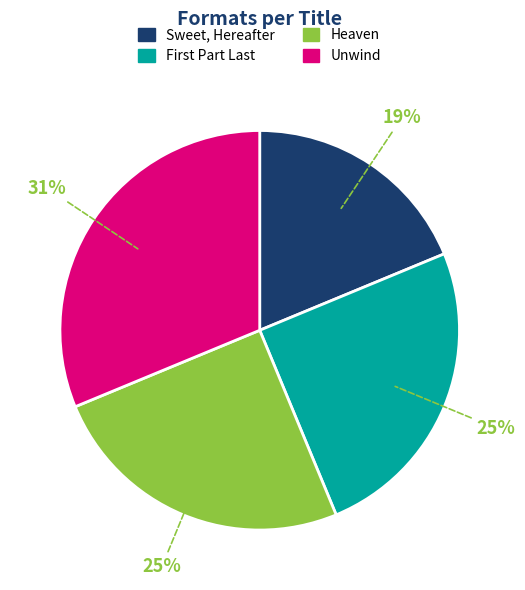

Which has a higher value, Heaven or Unwind?

Unwind